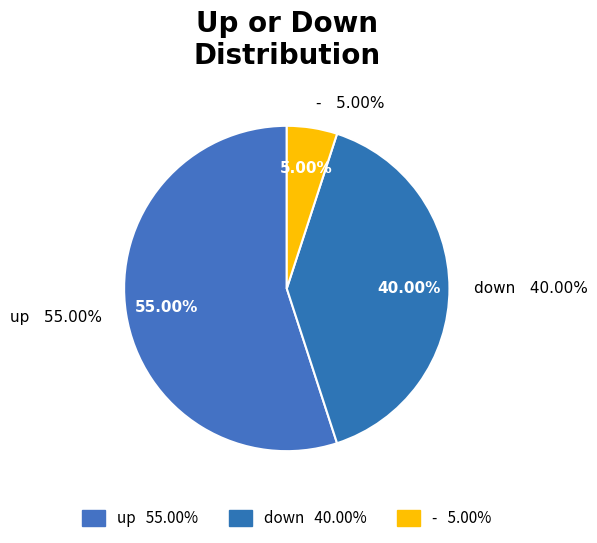

Between - and up, which is larger?

up